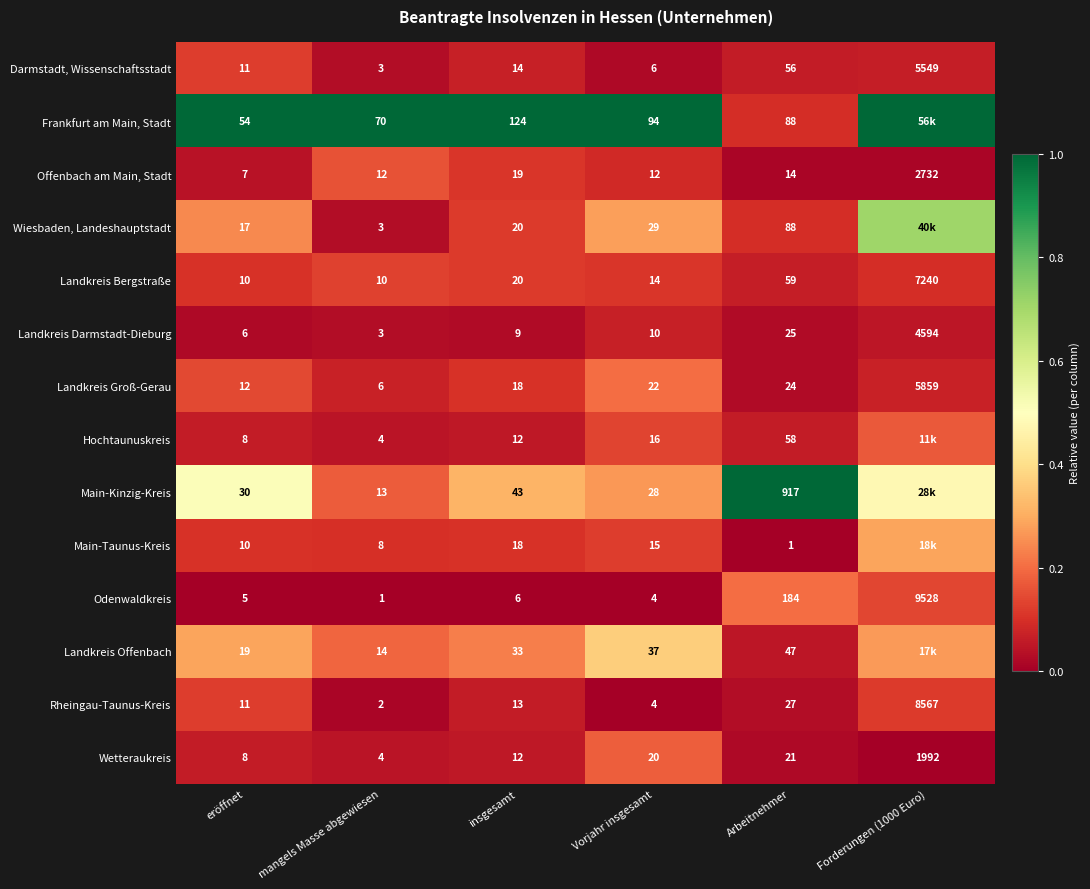

Which series changed the most between Vorjahr insgesamt and Arbeitnehmer?

Main-Kinzig-Kreis